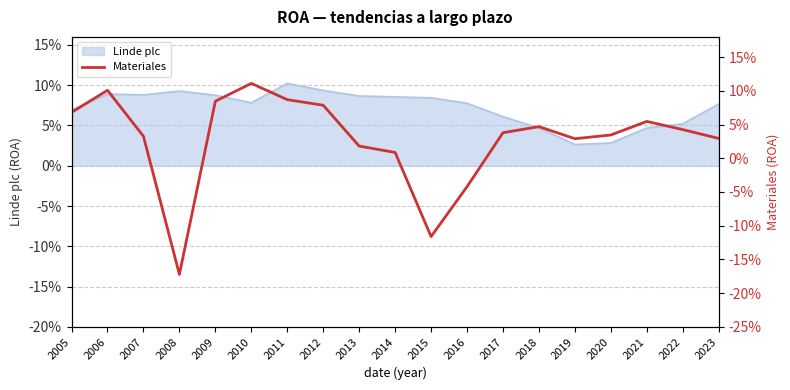

What is the difference between the maximum and minimum values?

0.3